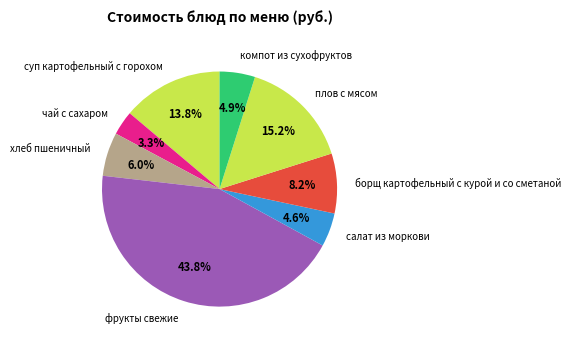

Between компот из сухофруктов and фрукты свежие, which is larger?

фрукты свежие